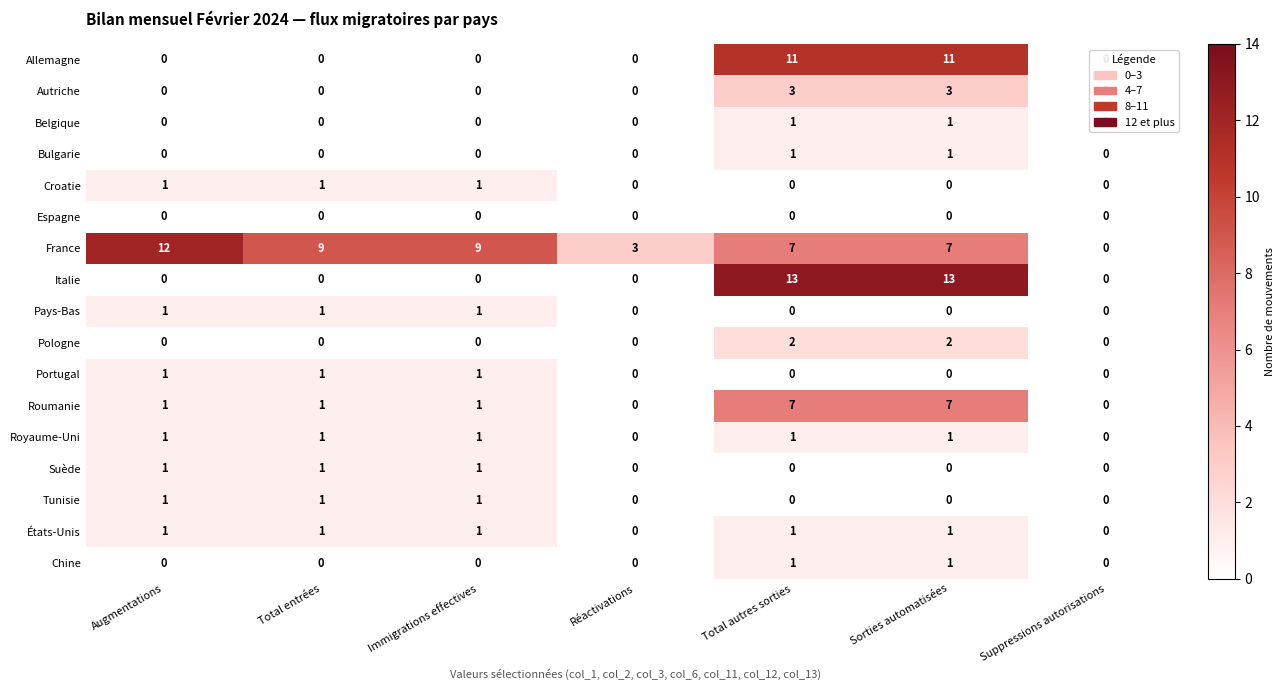

How many data points in Autriche are above 0?

2